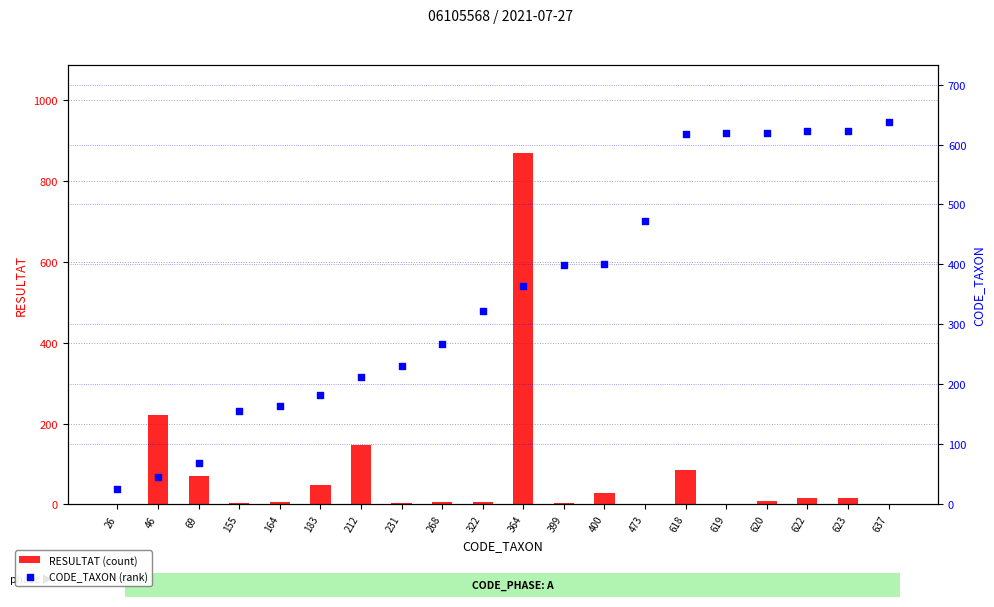

Which series reaches the minimum Y coordinate?

RESULTAT (count)